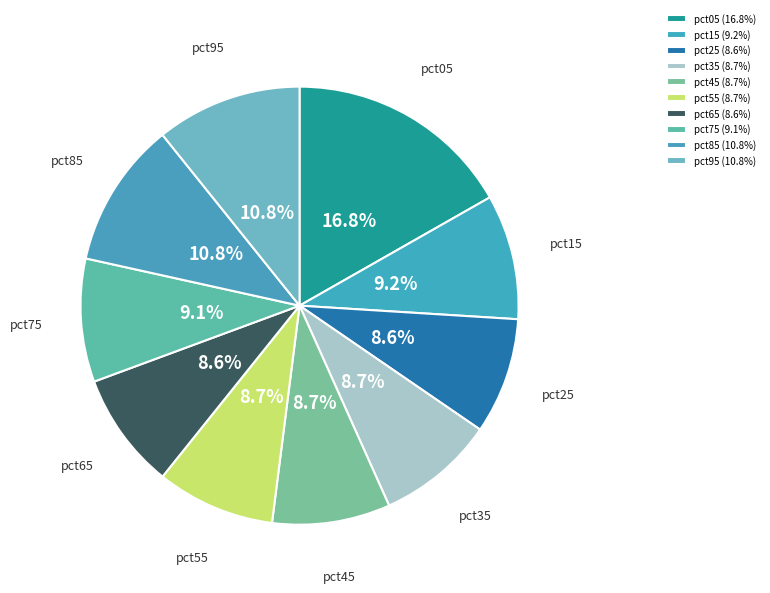

Is there any slice that represents more than half of the pie?

No